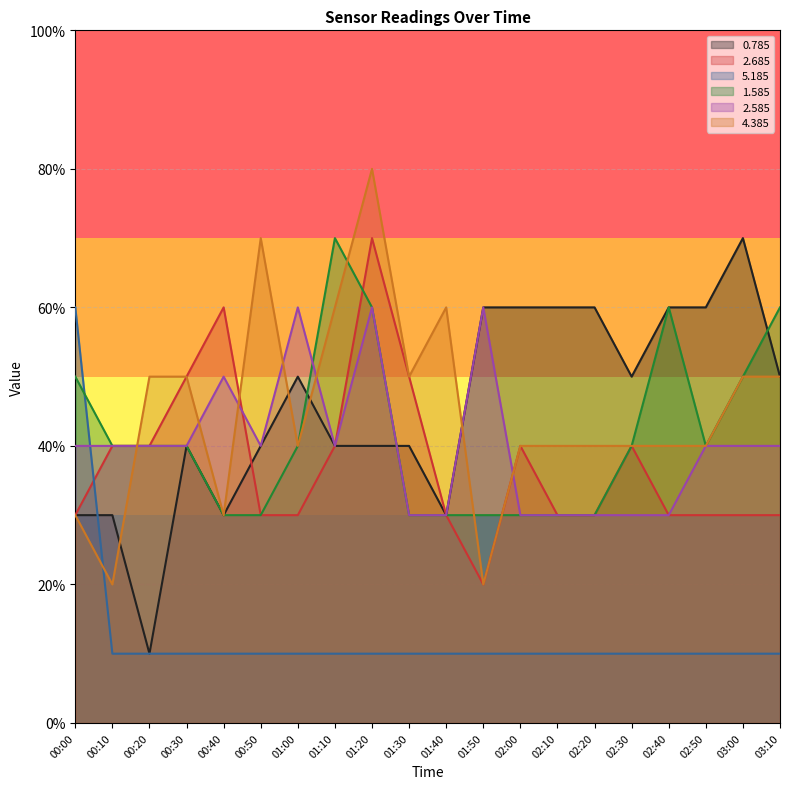

What are all the series names shown in the legend?

0.785, 2.685, 5.185, 1.585, 2.585, 4.385